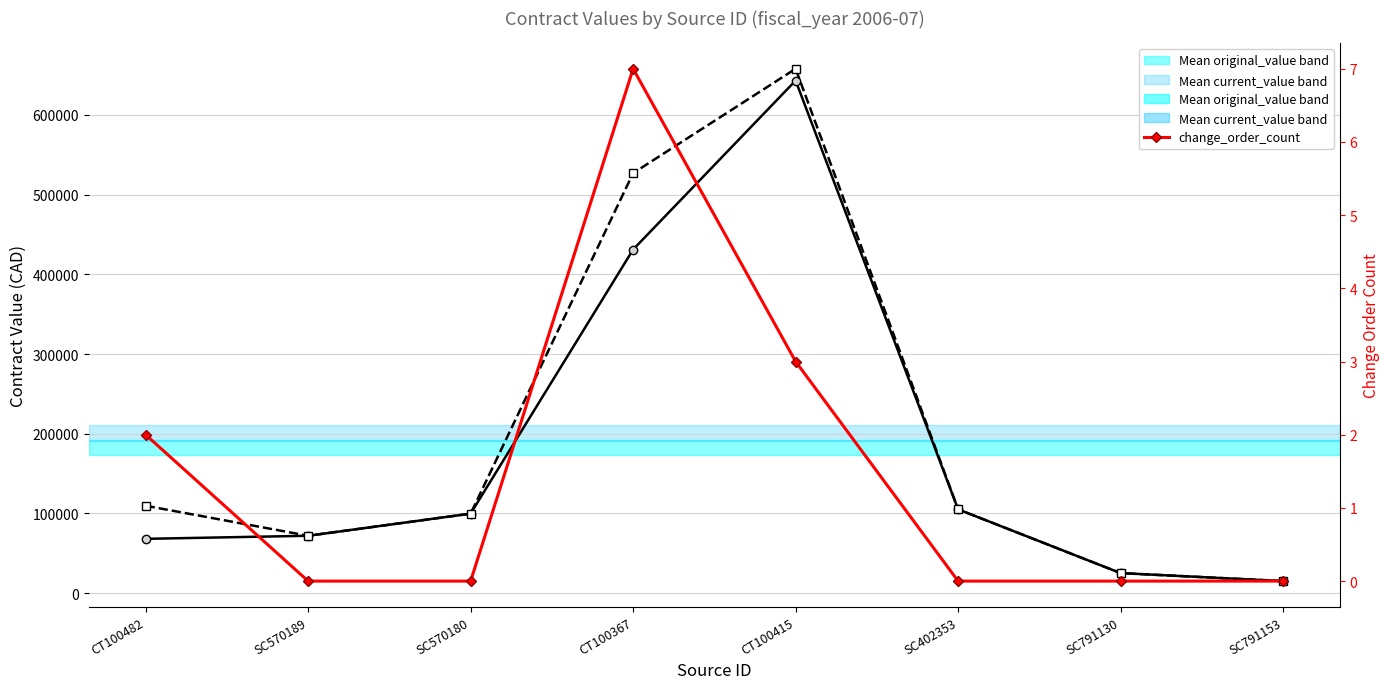

At which category does current_value reach its first local valley?

SC570189